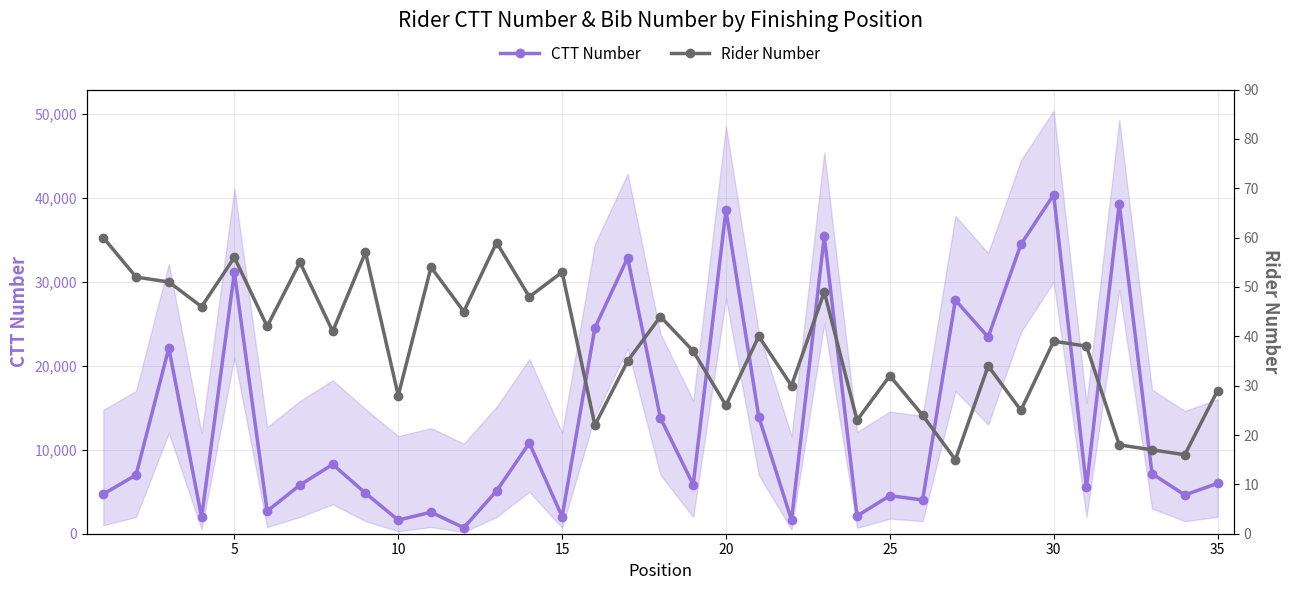

In Rider Number, how many points are lower than both neighbors (excluding endpoints)?

13